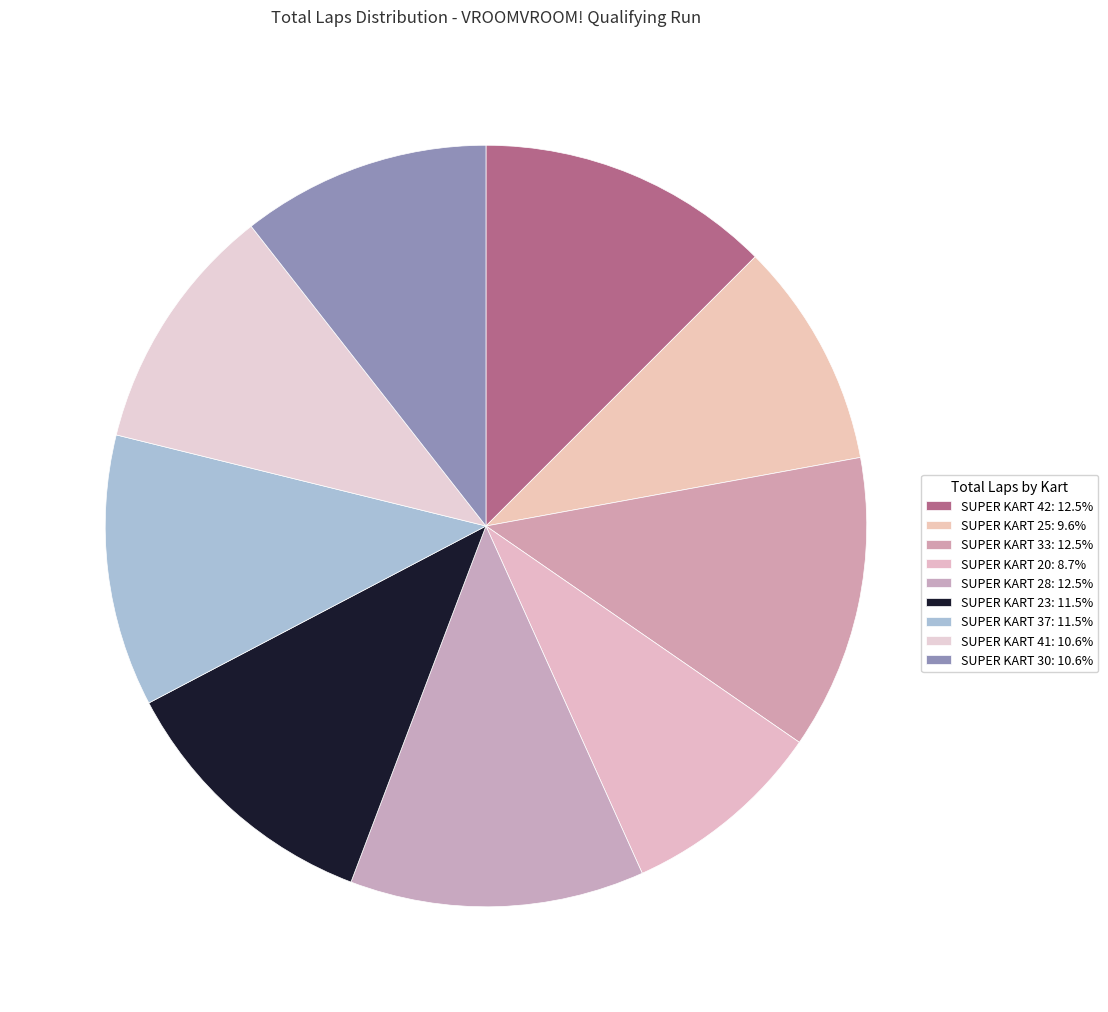

To the nearest percent, what portion does SUPER KART 30 represent?

11%